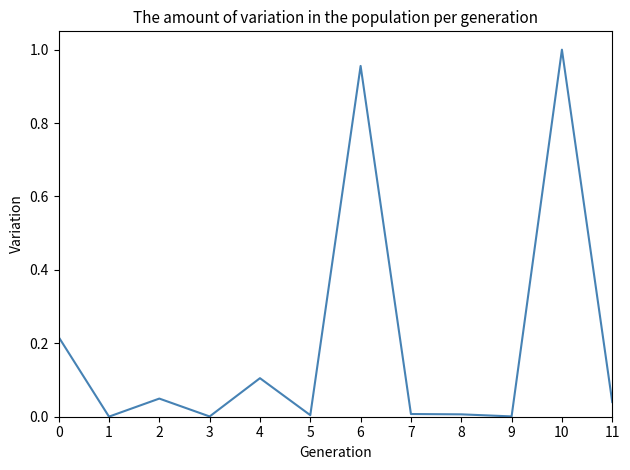

How many series are shown in this chart?

1